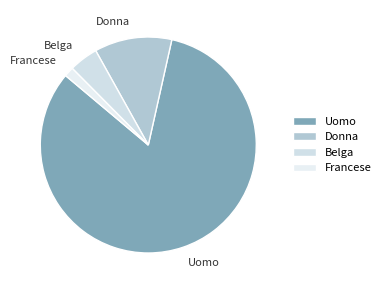

Which slice is the smallest?

Francese